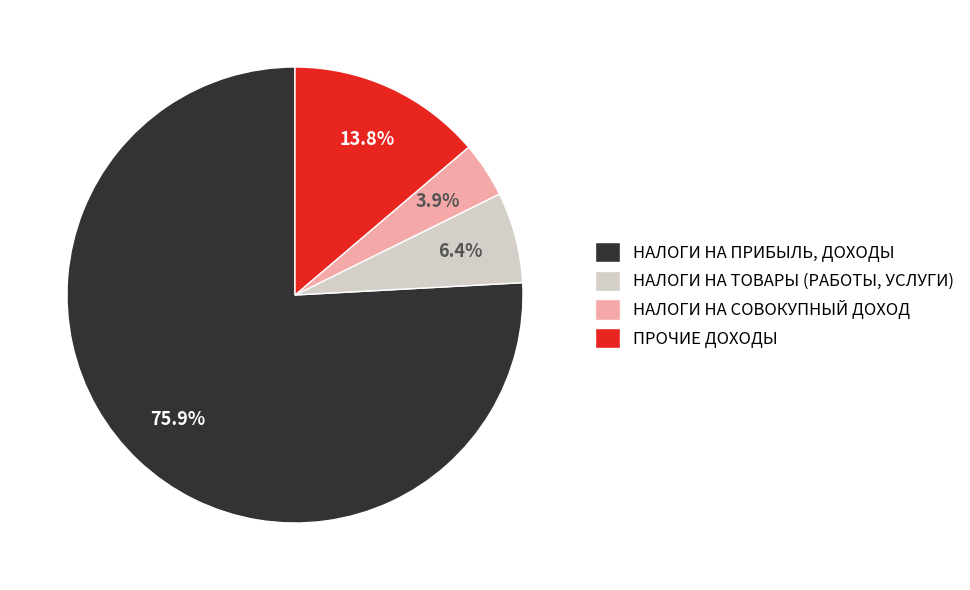

Combined, do НАЛОГИ НА ТОВАРЫ (РАБОТЫ, УСЛУГИ) and НАЛОГИ НА ПРИБЫЛЬ, ДОХОДЫ account for over 50%?

Yes